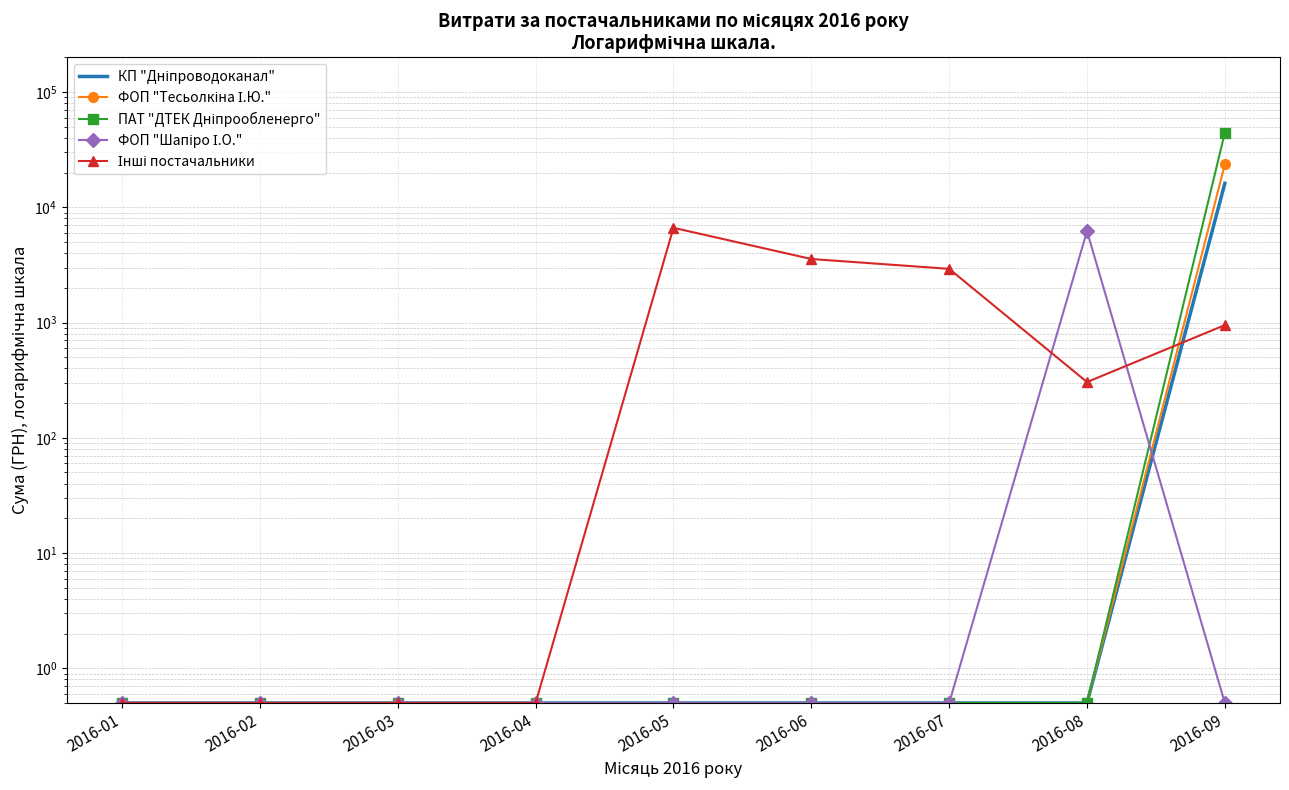

Rank the categories by ПАТ "ДТЕК Дніпрообленерго" value from highest to lowest.

2016-09, 2016-01, 2016-02, 2016-03, 2016-04, 2016-05, 2016-06, 2016-07, 2016-08